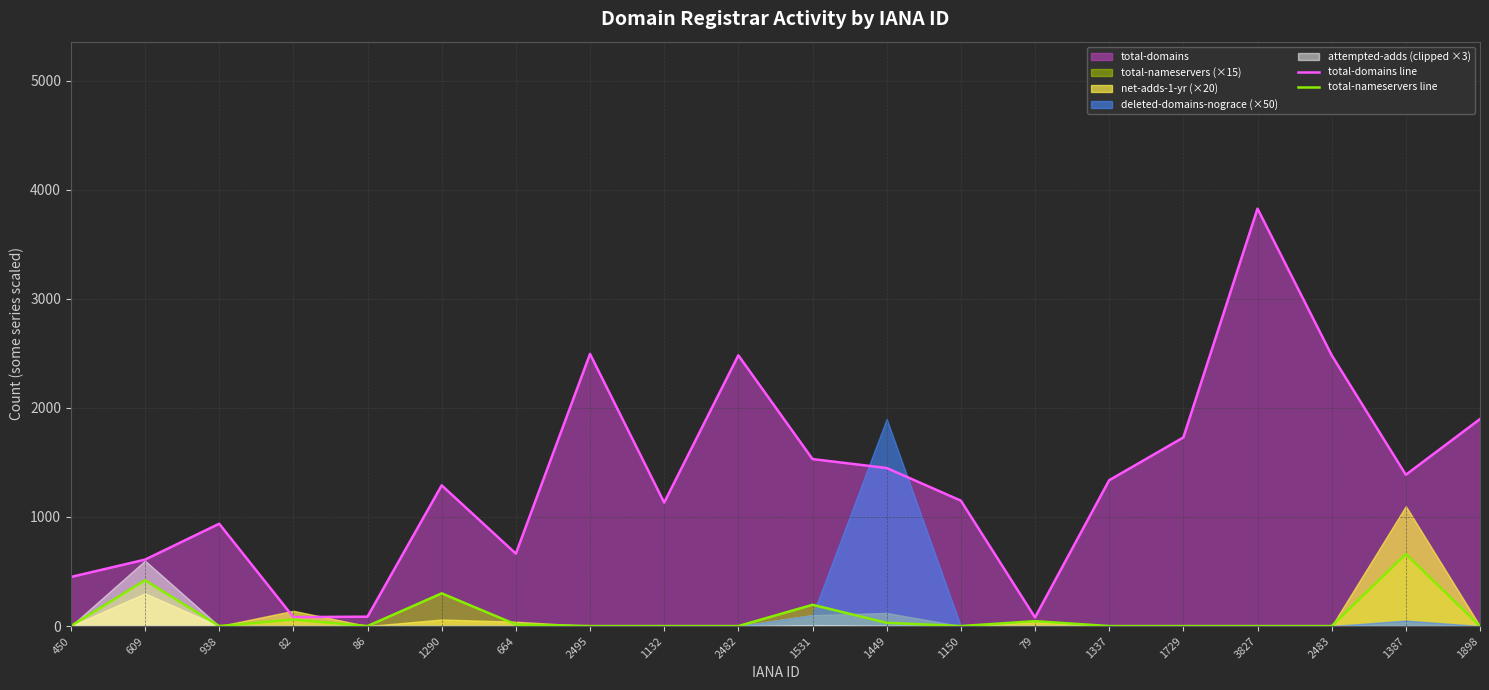

What is the label of the 5th point from the right?

1729